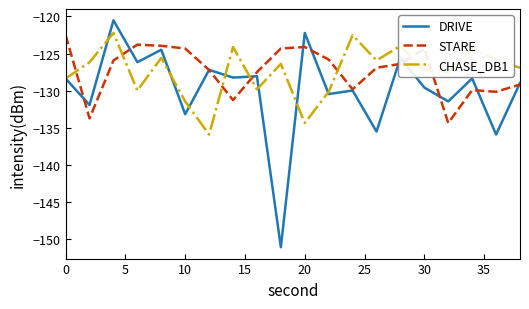

Which series ends up on top after the final intersection of CHASE_DB1 and STARE?

CHASE_DB1